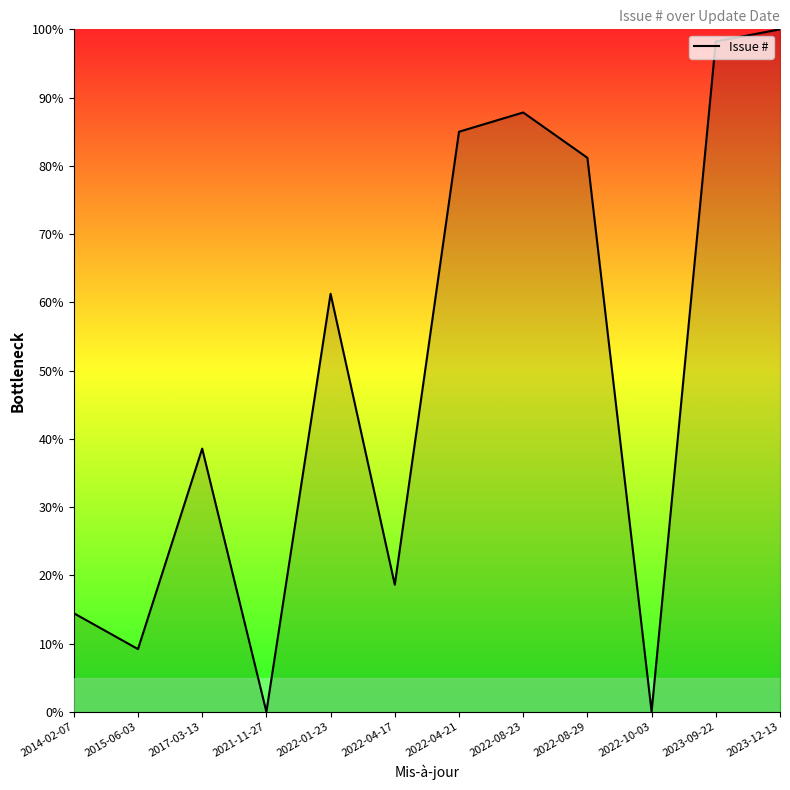

What is the difference between the values at 2015-06-03 and 2022-04-21?

75.8